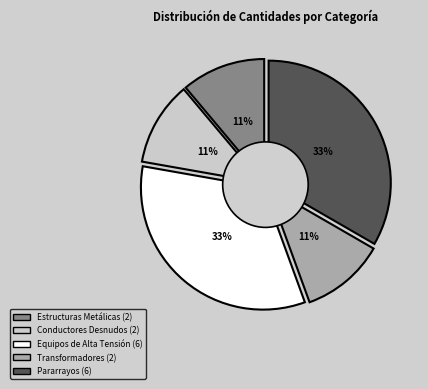

Which slice is the largest?

Equipos de Alta Tensión